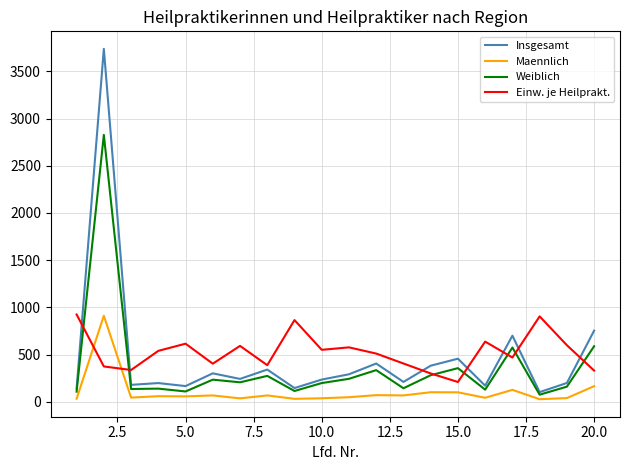

What are all the series names shown in the legend?

Insgesamt, Maennlich, Weiblich, Einw. je Heilprakt.